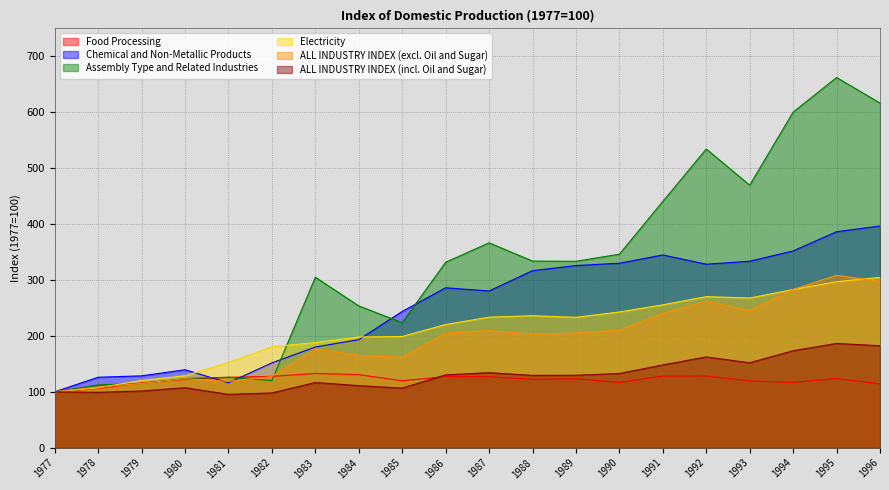

True or false: ALL INDUSTRY INDEX (incl. Oil and Sugar) and Electricity cross at least once.

False